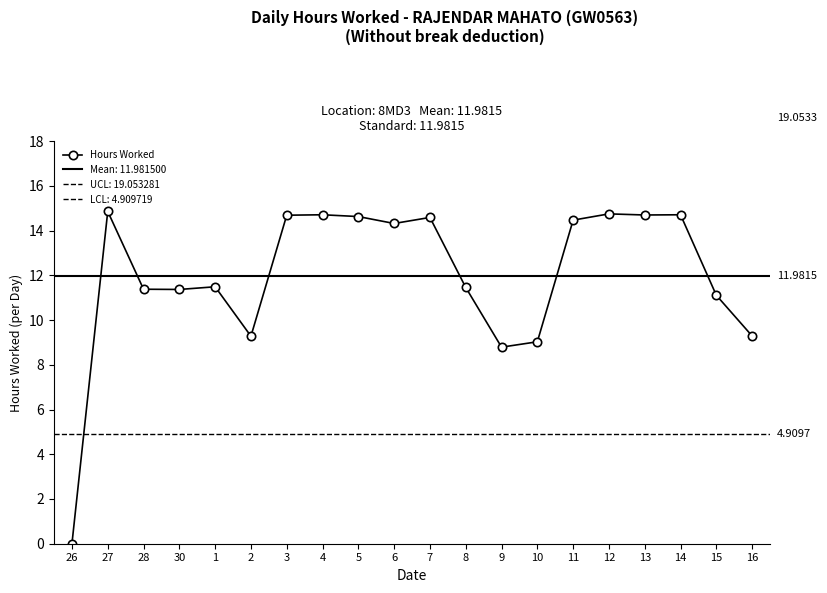

What is the approximate value at 30?

11.4